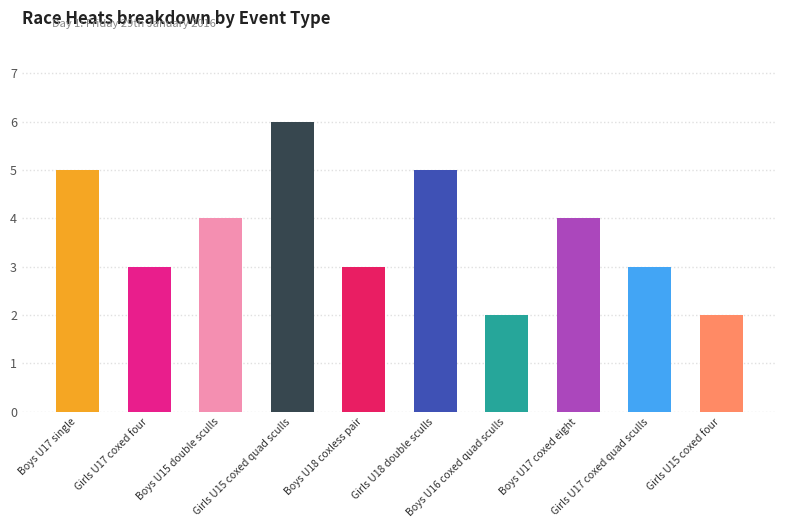

What is the change in value from Girls U18 double sculls to Boys U16 coxed quad sculls?

-3